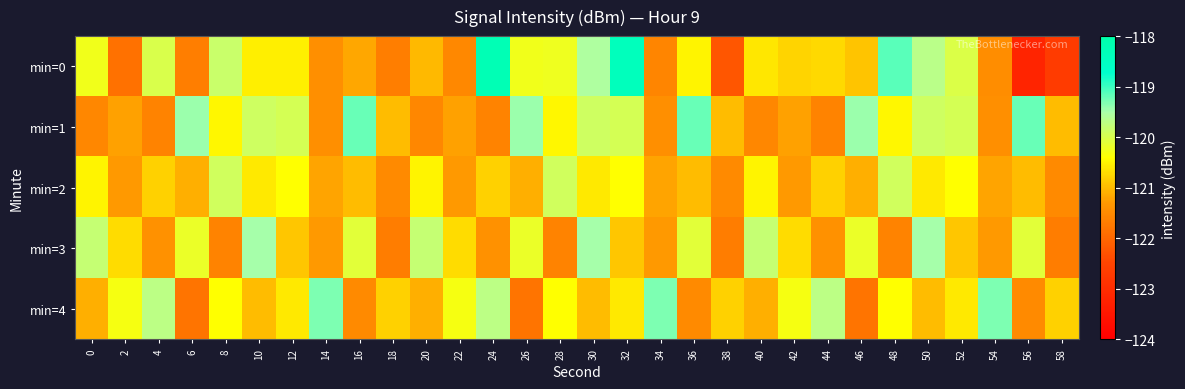

What is the difference between the highest and lowest values at 18?

0.9